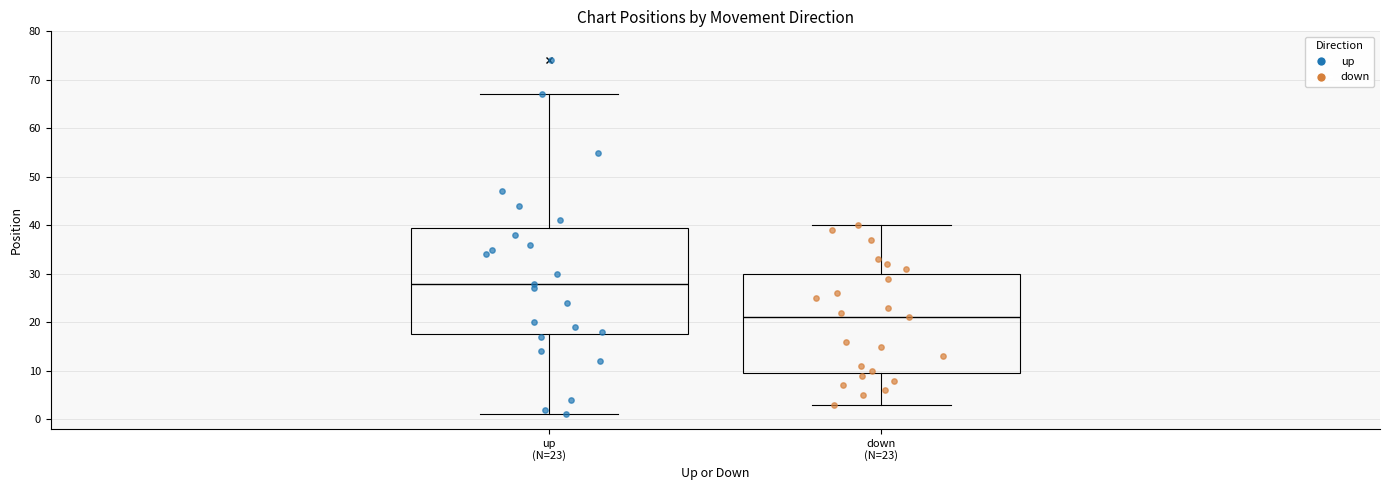

Which box's median line is the highest?

up (N=23)